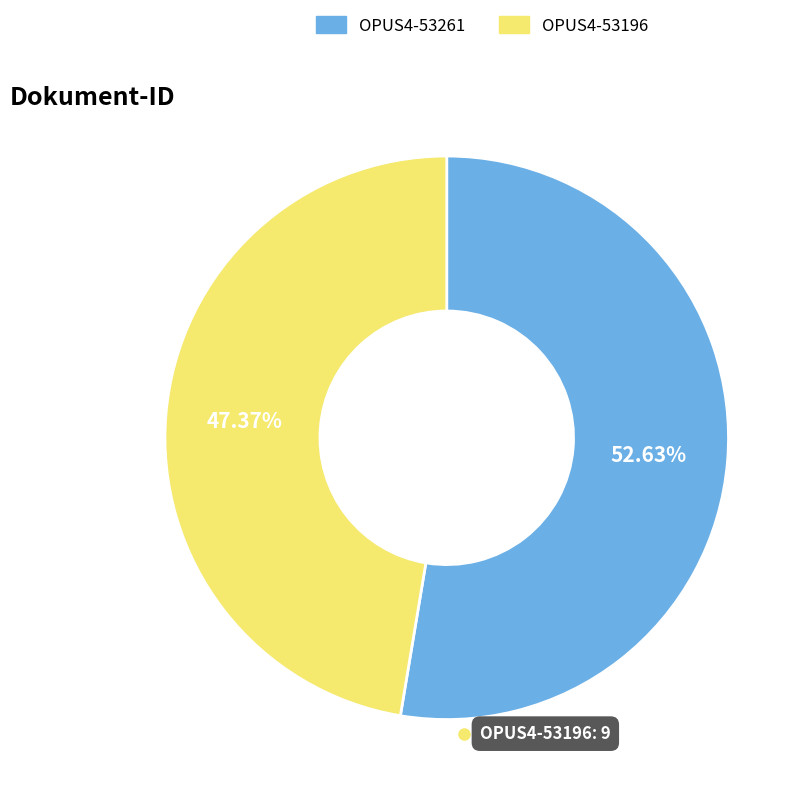

Which slice is the smallest?

OPUS4-53196